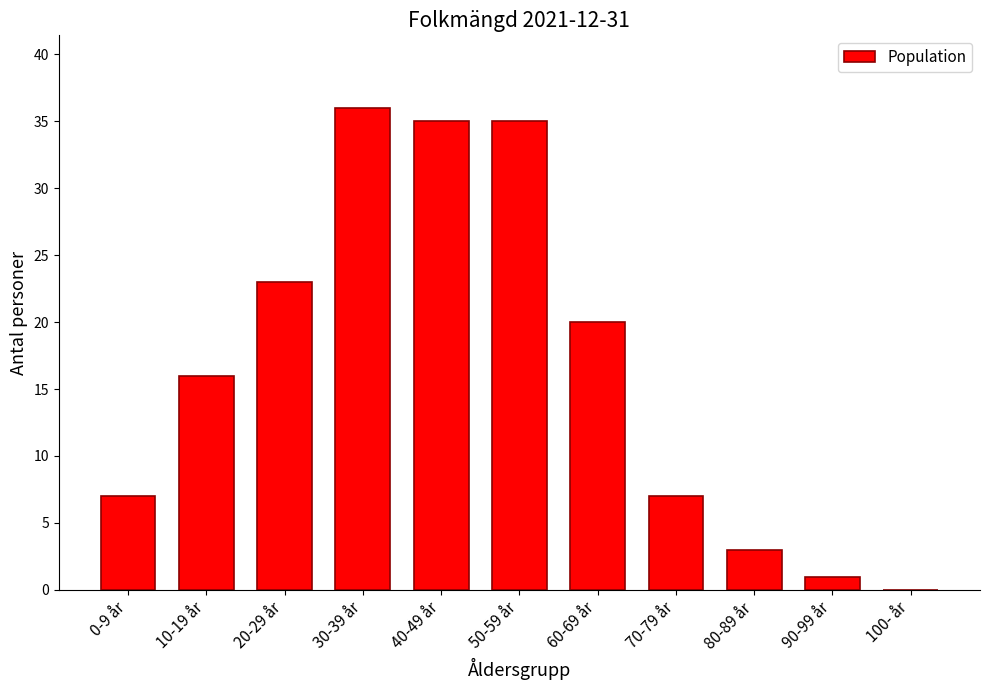

What is the ratio of the value at 80-89 år to the value at 0-9 år?

0.4